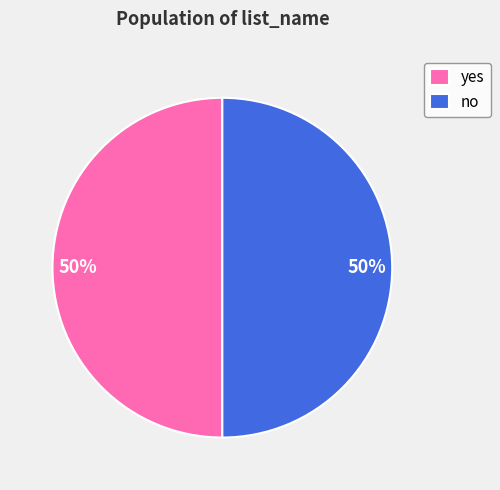

What is the ratio of the value at no to the value at yes?

1.0